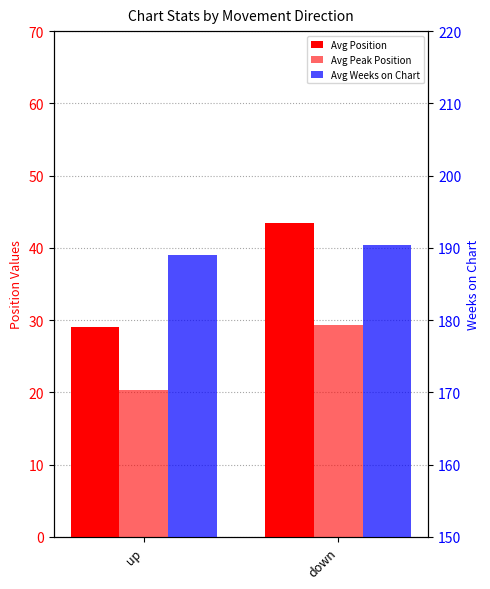

The Avg Weeks on Chart series shows 340.6 at down. True or false?

False